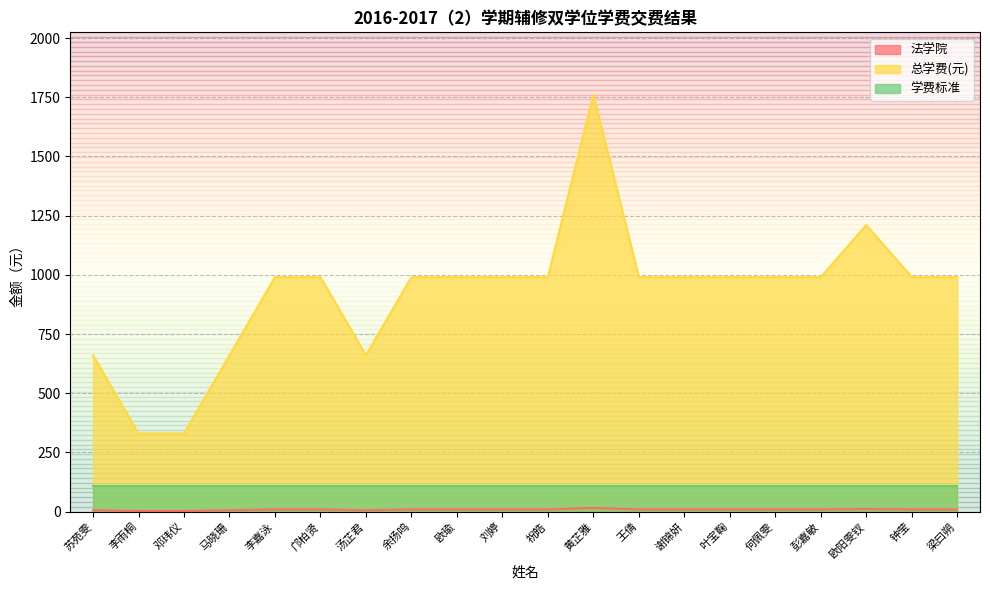

The 总学费(元) series shows 1210 at 欧阳雯钗. True or false?

True